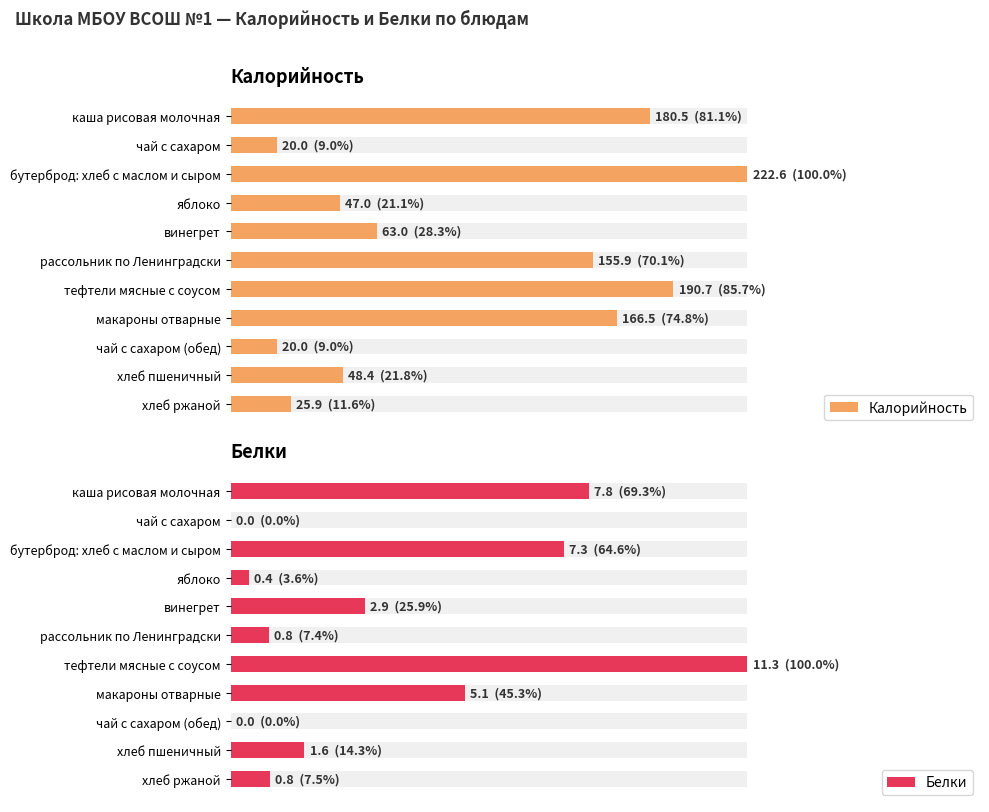

At how many categories does at least one series exceed 165?

4